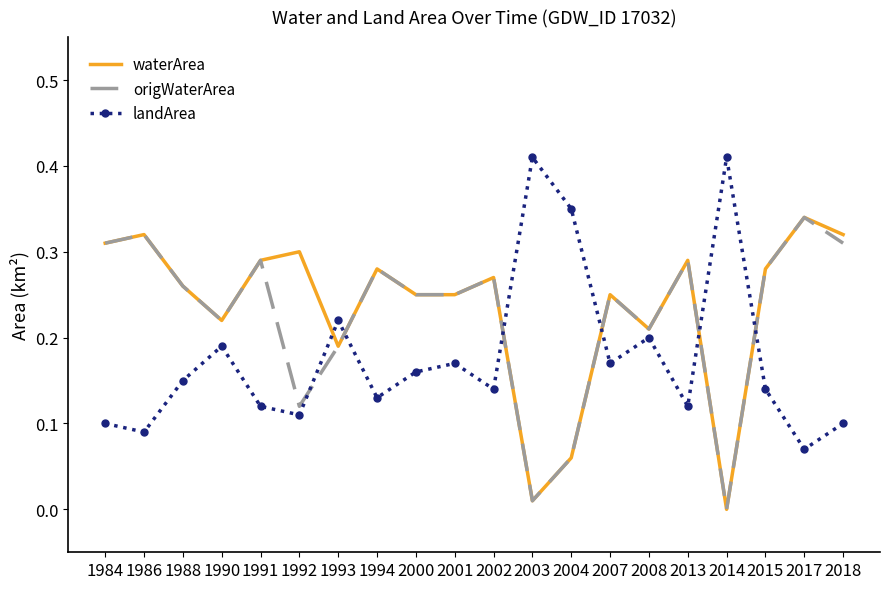

The value of waterArea at 2017 is 0.3. True or false?

True